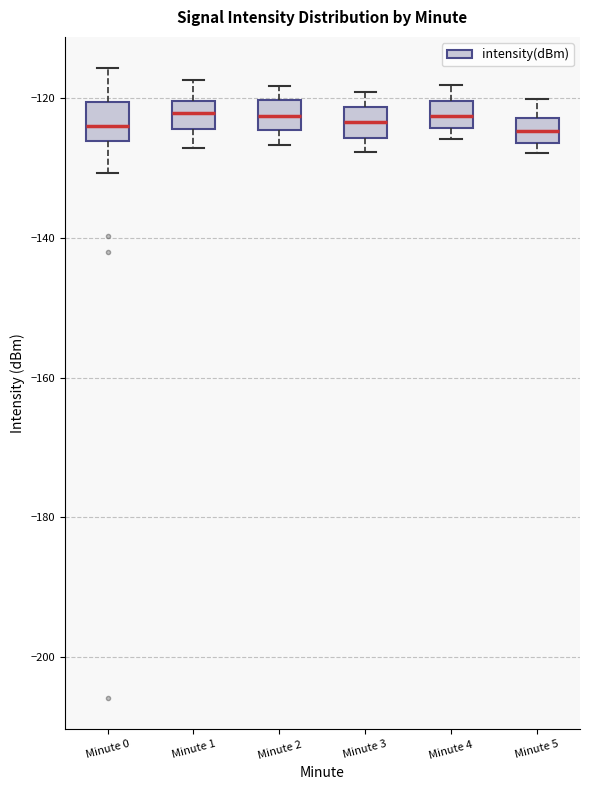

Where does the upper whisker of the box for Minute 0 end on the y-axis? The values are not printed on the chart, so give them approximately, as read against the axis.

-116